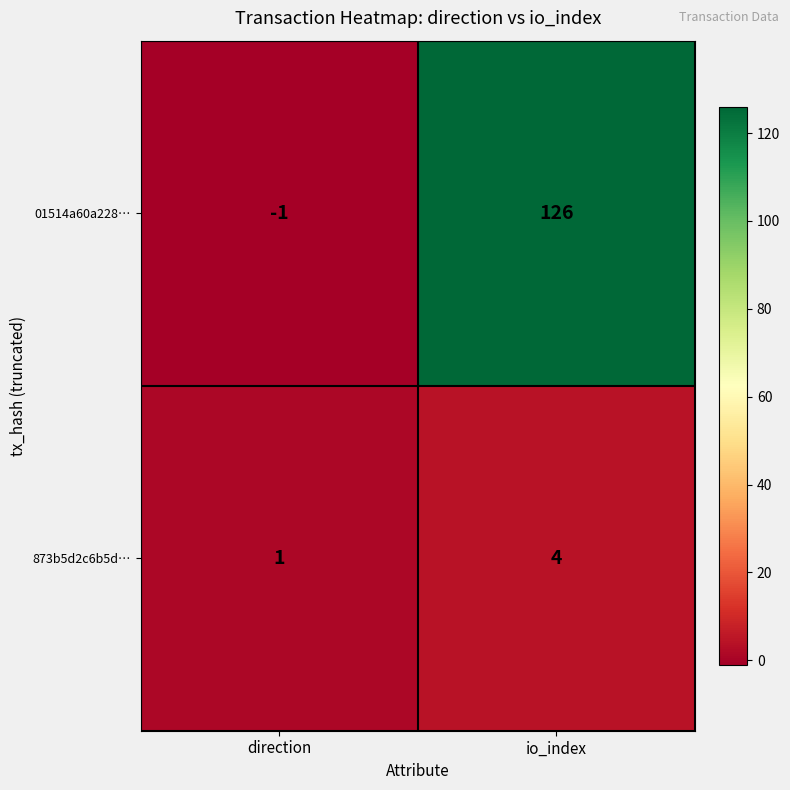

Between direction and io_index, which series saw the biggest shift?

01514a60a228…